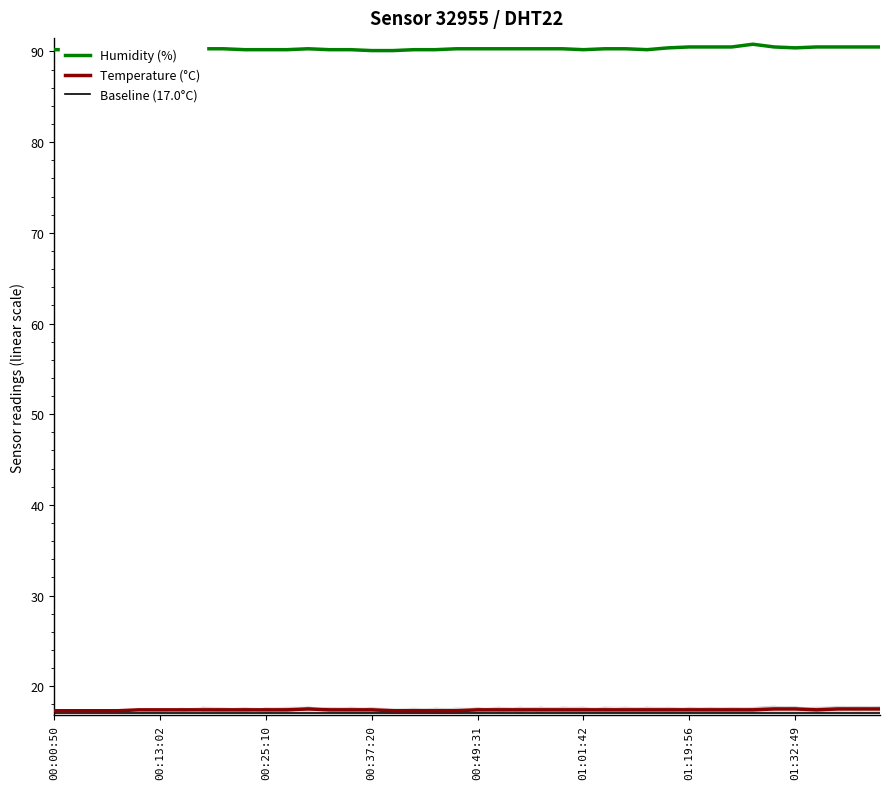

Reading left to right, transcribe all the data shown in this chart.

Humidity (%): 90.2	90.2	90.2	90.2	90.3	90.3	90.3	90.3	90.3	90.2	90.2	90.2	90.3	90.2	90.2	90.1	90.1	90.2	90.2	90.3	90.3	90.3	90.3	90.3	90.3	90.2	90.3	90.3	90.2	90.4	90.5	90.5	90.5	90.8	90.5	90.4	90.5	90.5	90.5	90.5
Temperature (°C): 17.3	17.3	17.3	17.3	17.4	17.4	17.4	17.4	17.4	17.4	17.4	17.4	17.5	17.4	17.4	17.4	17.3	17.3	17.3	17.3	17.4	17.4	17.4	17.4	17.4	17.4	17.4	17.4	17.4	17.4	17.4	17.4	17.4	17.4	17.5	17.5	17.4	17.5	17.5	17.5
Baseline (17.0°C): 17.0	17.0	17.0	17.0	17.0	17.0	17.0	17.0	17.0	17.0	17.0	17.0	17.0	17.0	17.0	17.0	17.0	17.0	17.0	17.0	17.0	17.0	17.0	17.0	17.0	17.0	17.0	17.0	17.0	17.0	17.0	17.0	17.0	17.0	17.0	17.0	17.0	17.0	17.0	17.0